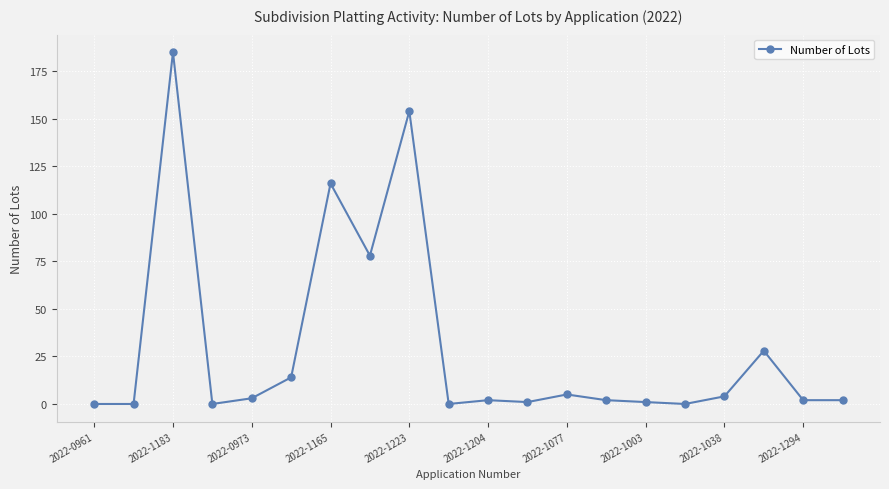

Count the number of data series in this chart.

1